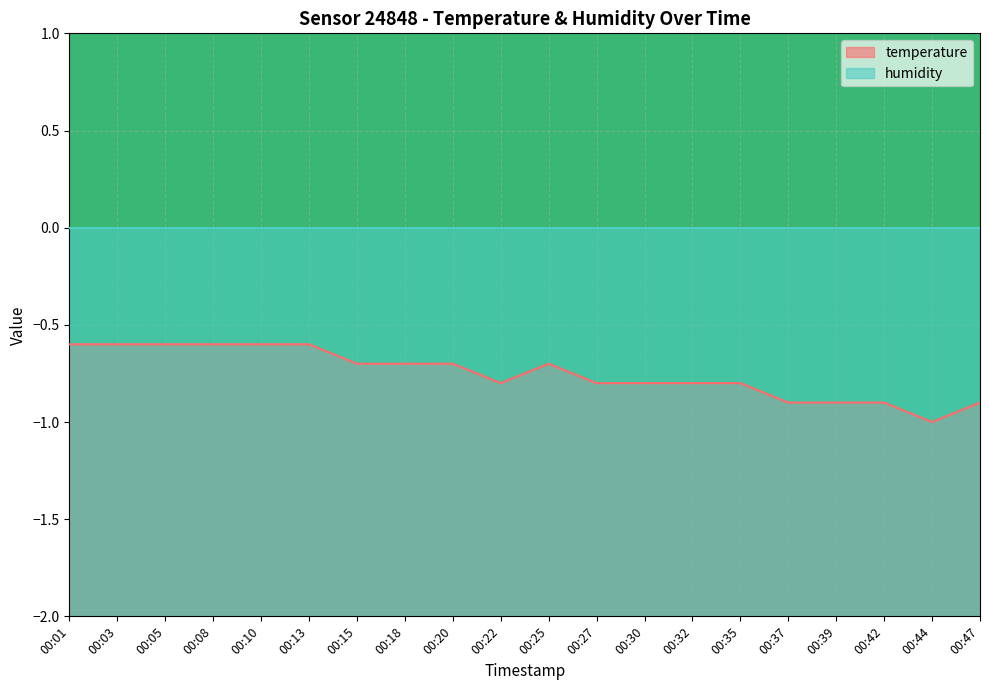

What is the sum of the values at 00:20 and 00:27?

-1.5